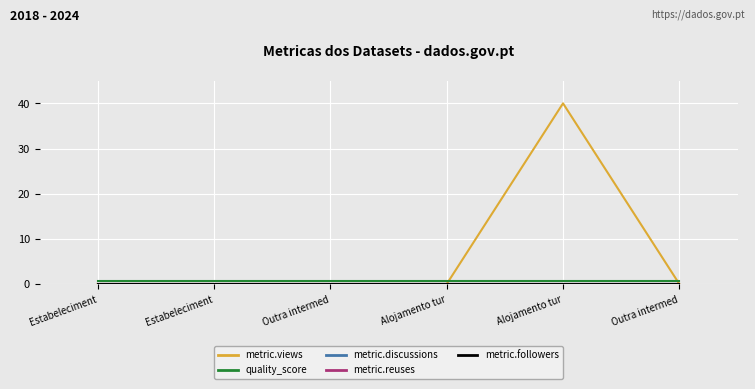

What is the total value across all series at Alojamento tur?

0.6